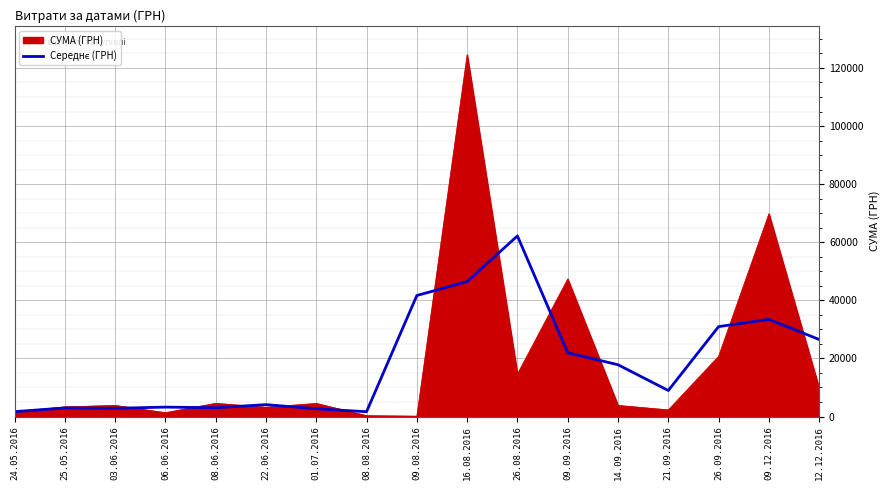

At which category is the sum across all series the highest?

16.08.2016